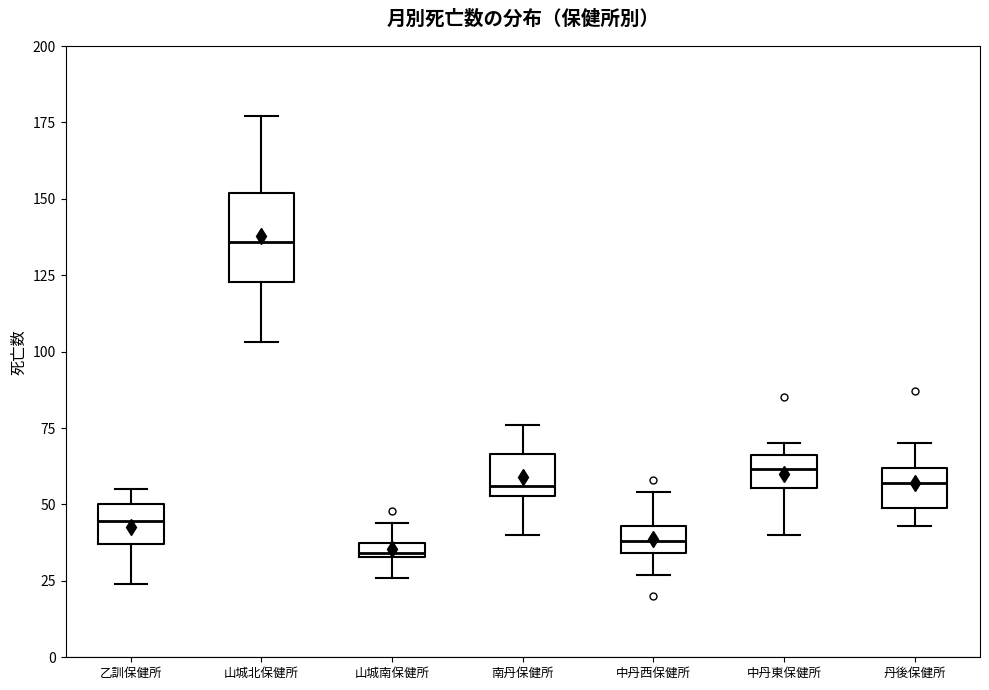

Comparing the boxes themselves (not the whiskers), which one is the tallest?

山城北保健所